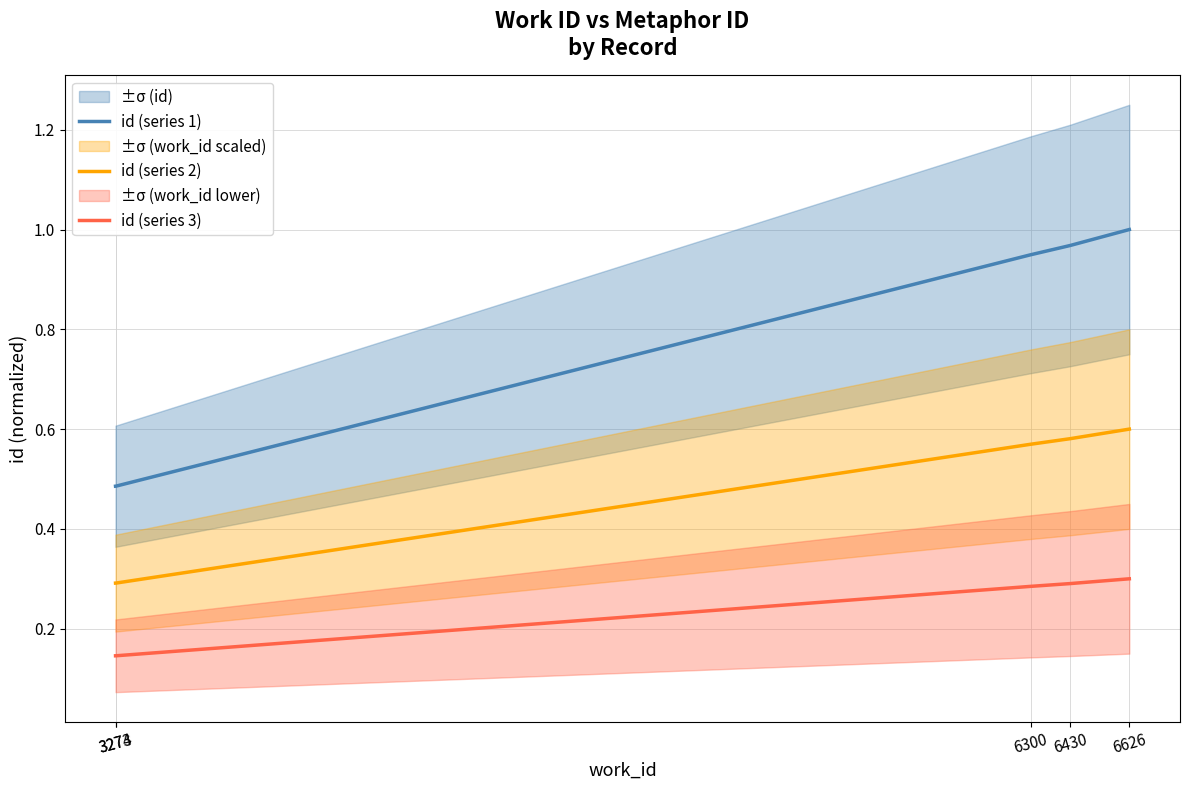

The value of id (series 2) at 6626 is 0.2. True or false?

False